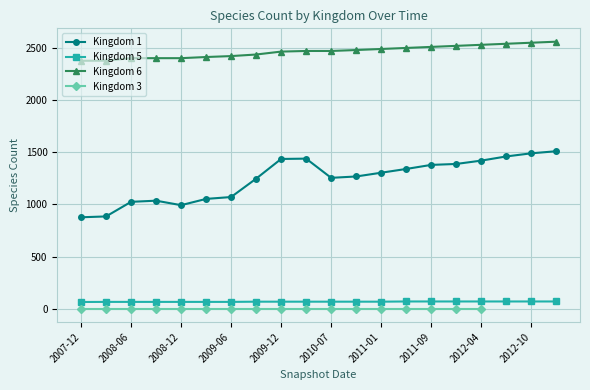

Count the number of categories in the chart.

20